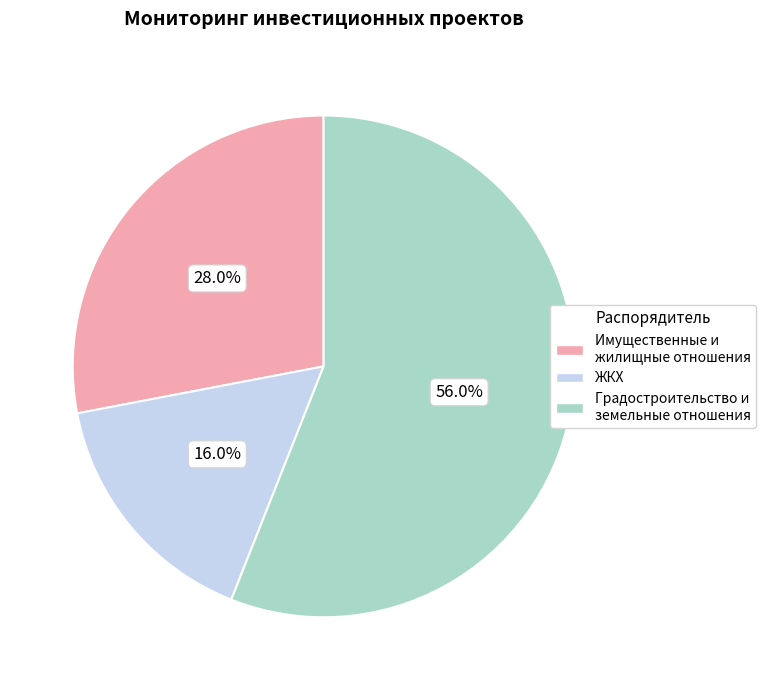

Is there any slice that represents more than half of the pie?

Yes